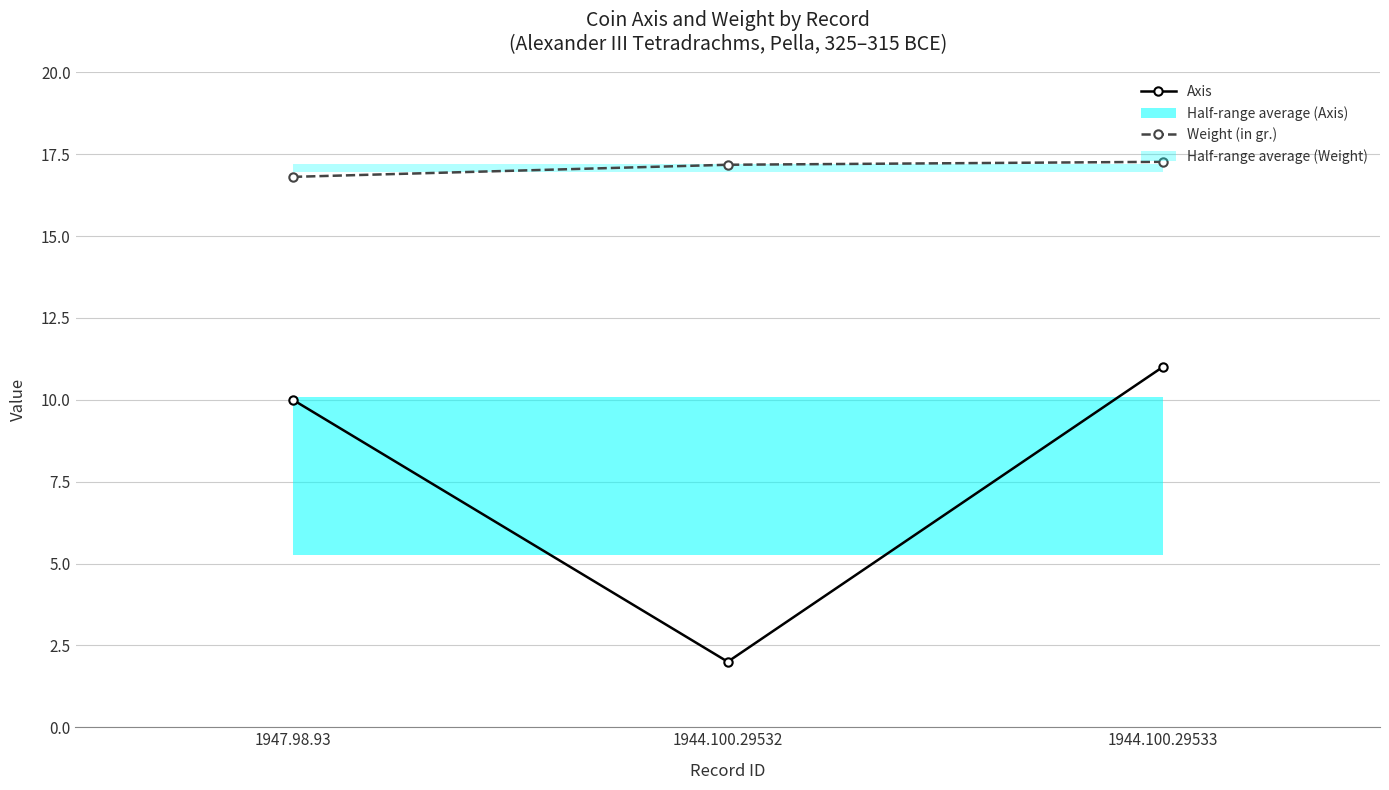

The Axis series shows 15.7 at 1944.100.29533. True or false?

False